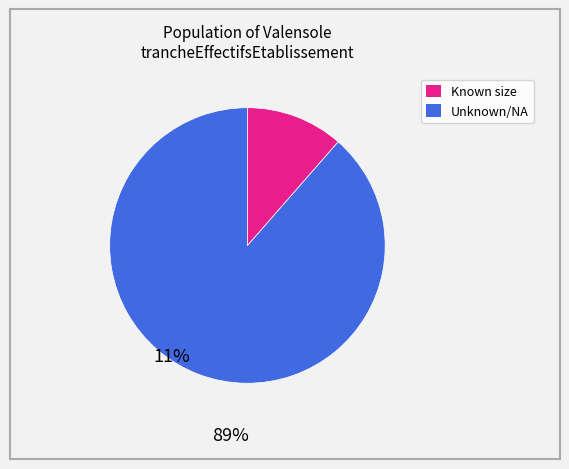

Does any single category account for the majority?

Yes